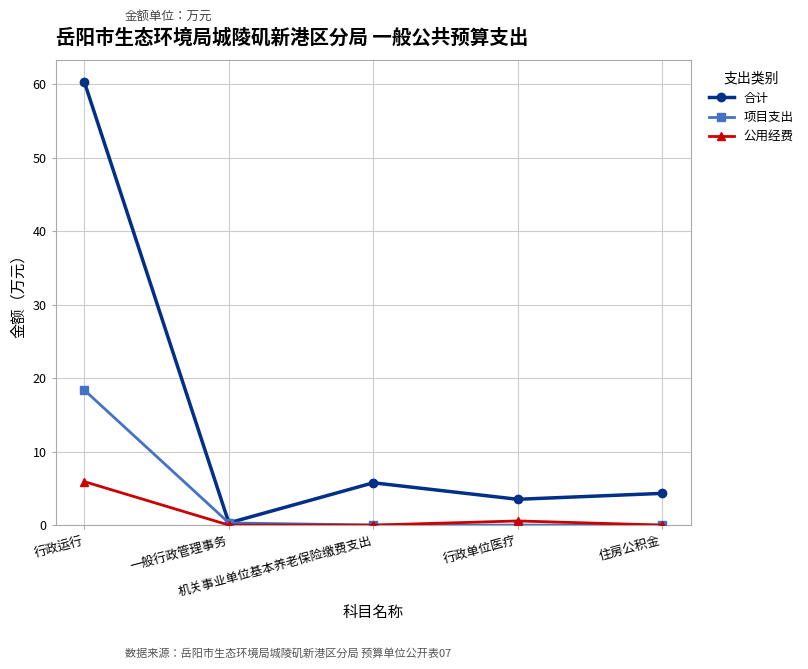

Where is the first local maximum for 公用经费?

行政单位医疗